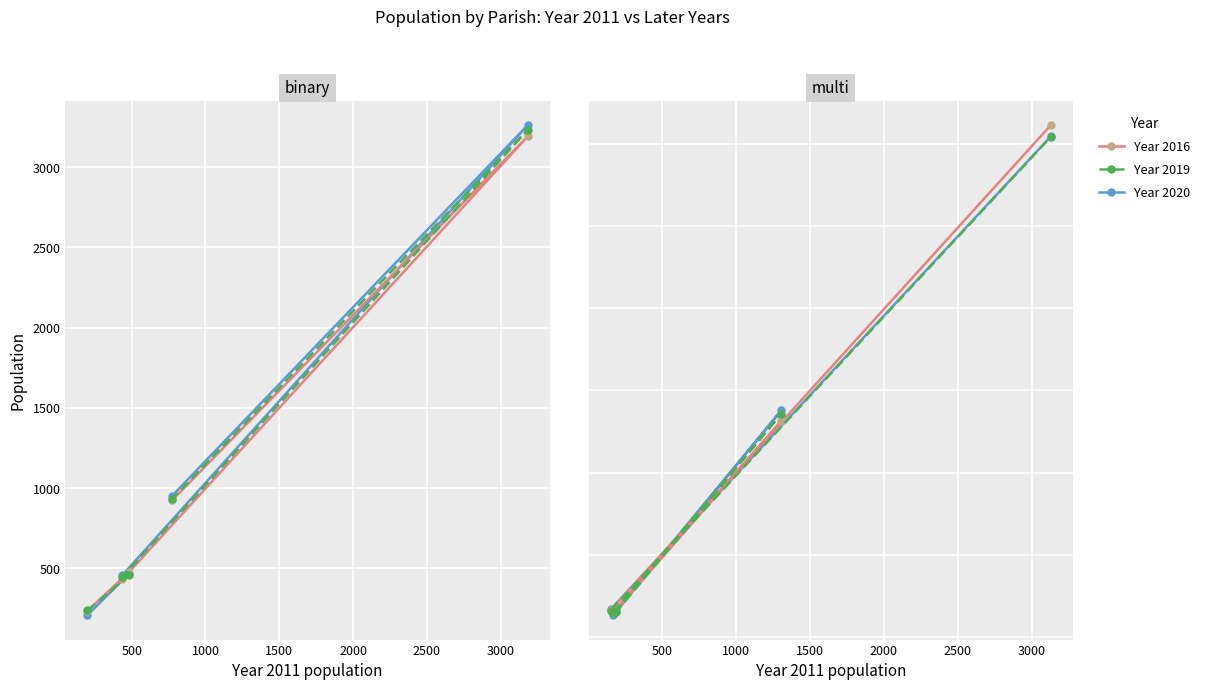

Which series has the largest total across all categories?

Year 2016